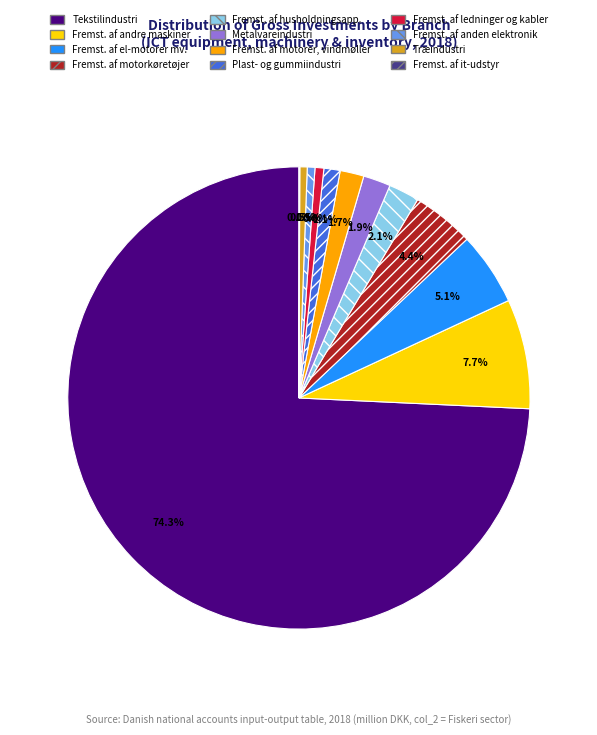

Which has a higher value, Fremst. af husholdningsapp. or Fremst. af andre maskiner?

Fremst. af andre maskiner